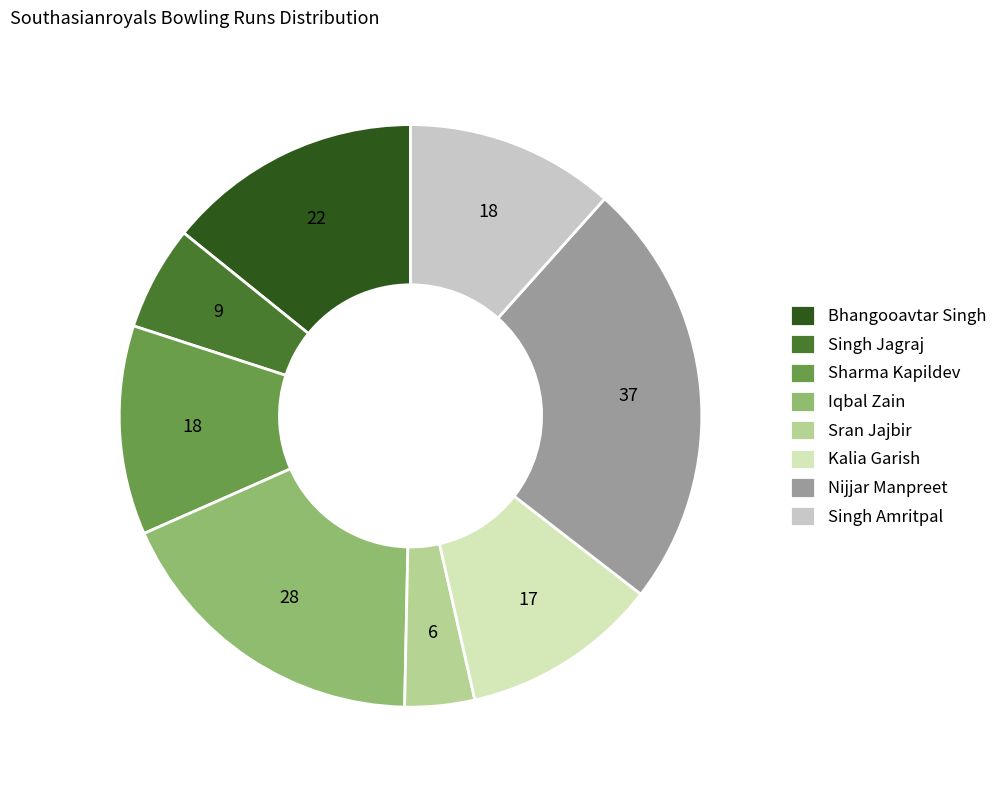

True or false: Singh Jagraj accounts for 1% of the total.

False